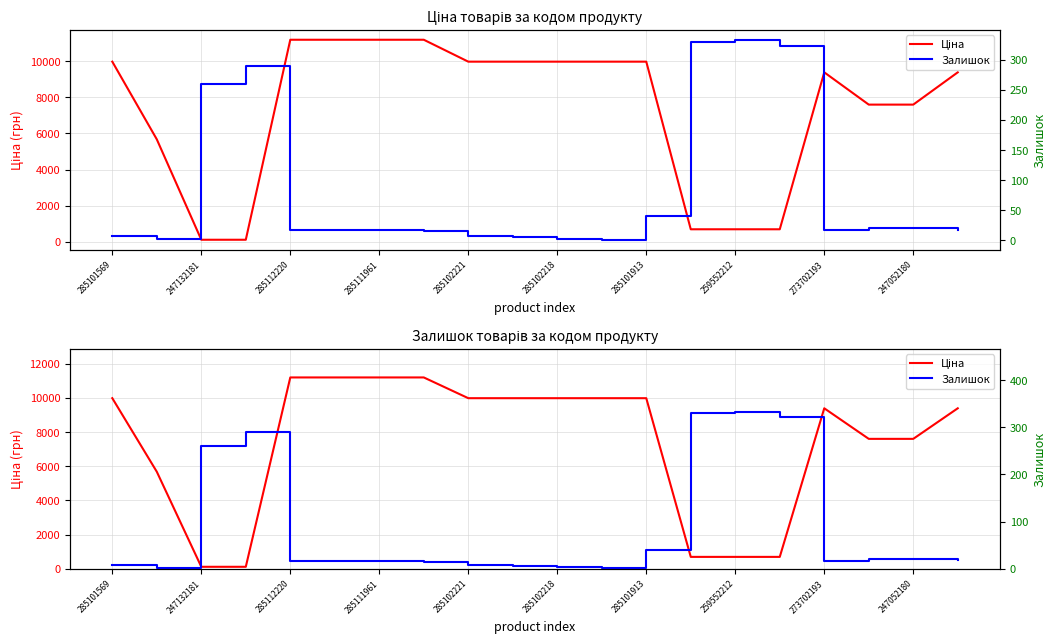

The Ціна series shows 9975.0 at 285102218. True or false?

True